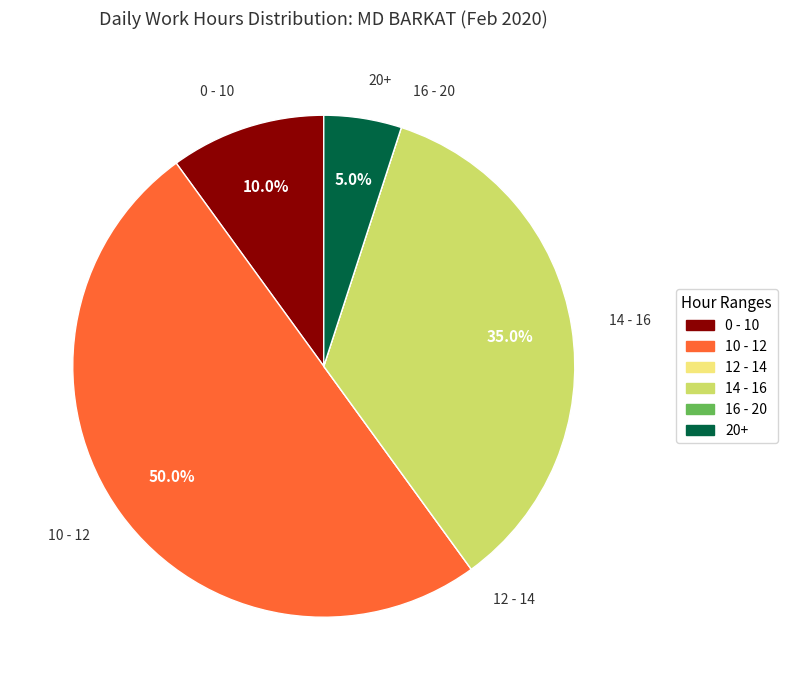

What percentage do 14 - 16 and 10 - 12 together represent?

85.0%